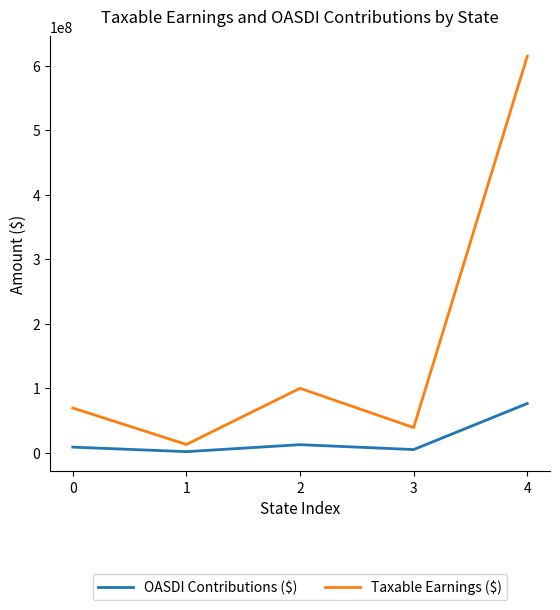

What is the maximum value for Taxable Earnings ($)?

614949822